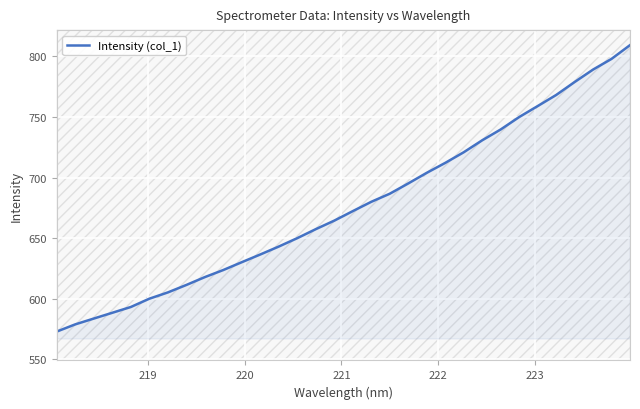

What is the greatest value displayed?

809.4